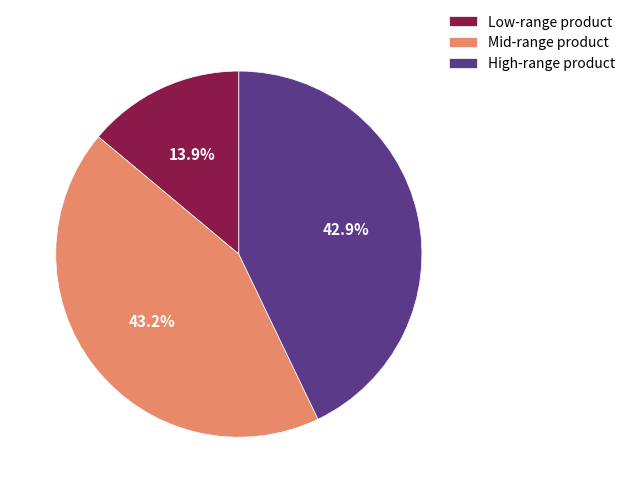

Is there a majority slice in this chart?

No